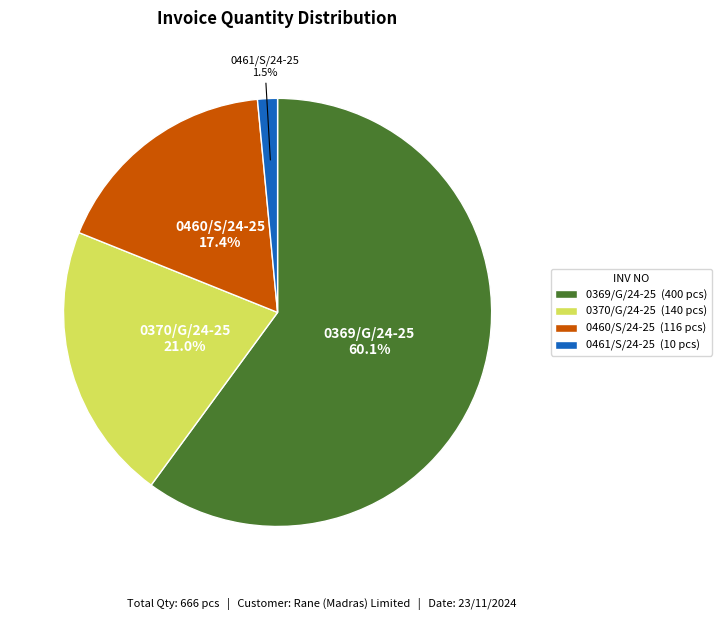

Rank the categories by value from lowest to highest.

0461/S/24-25, 0460/S/24-25, 0370/G/24-25, 0369/G/24-25